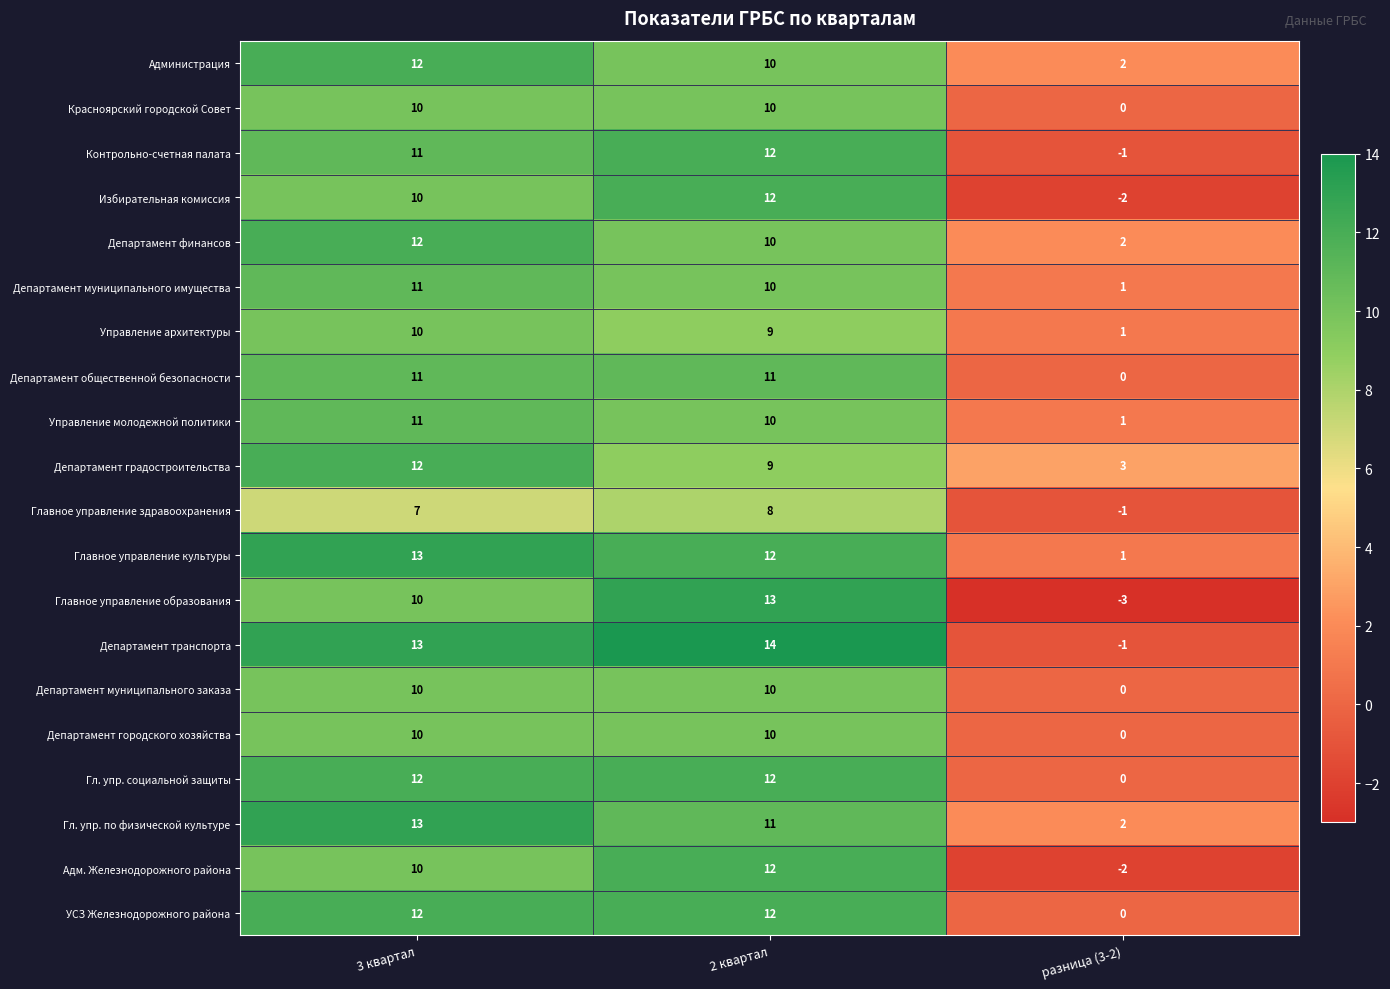

What is the difference between the highest and lowest values at 3 квартал?

6